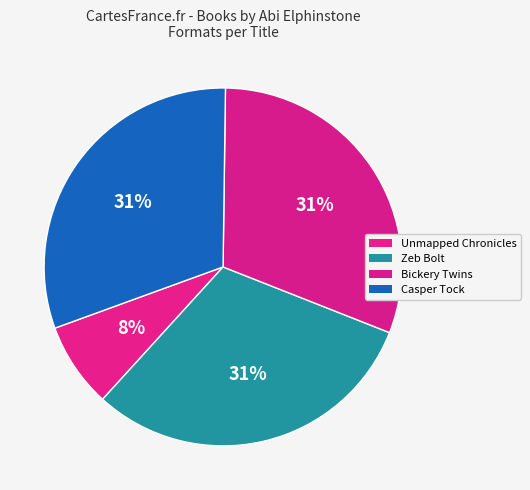

Count the number of slices in the pie.

4